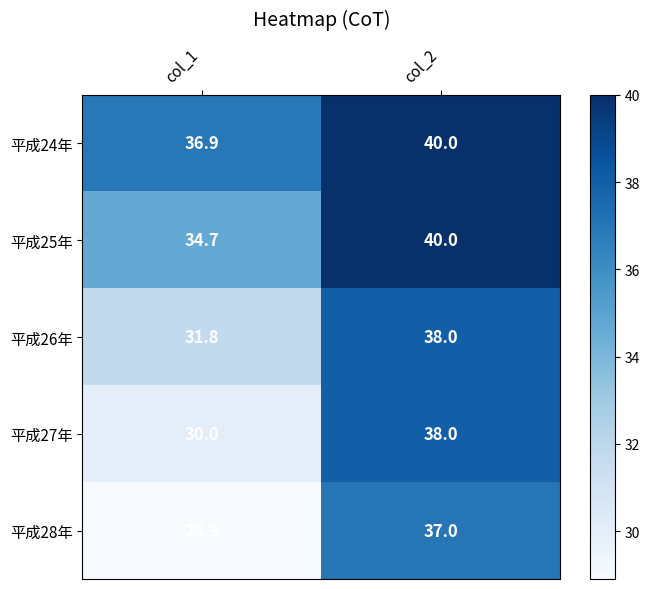

What is the total value across all series at col_2?

193.0